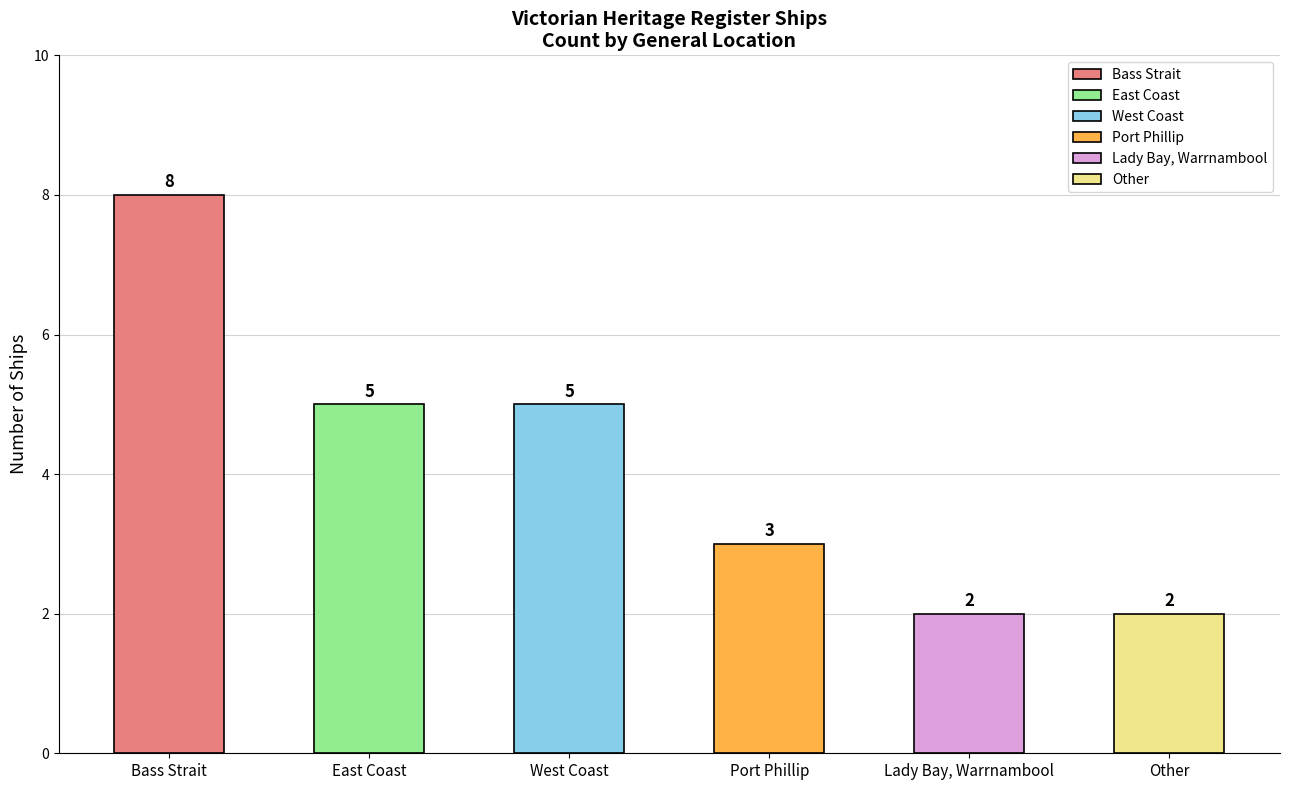

Reading right to left, extract all data points from this chart.

Other=2	Lady Bay, Warrnambool=2	Port Phillip=3	West Coast=5	East Coast=5	Bass Strait=8